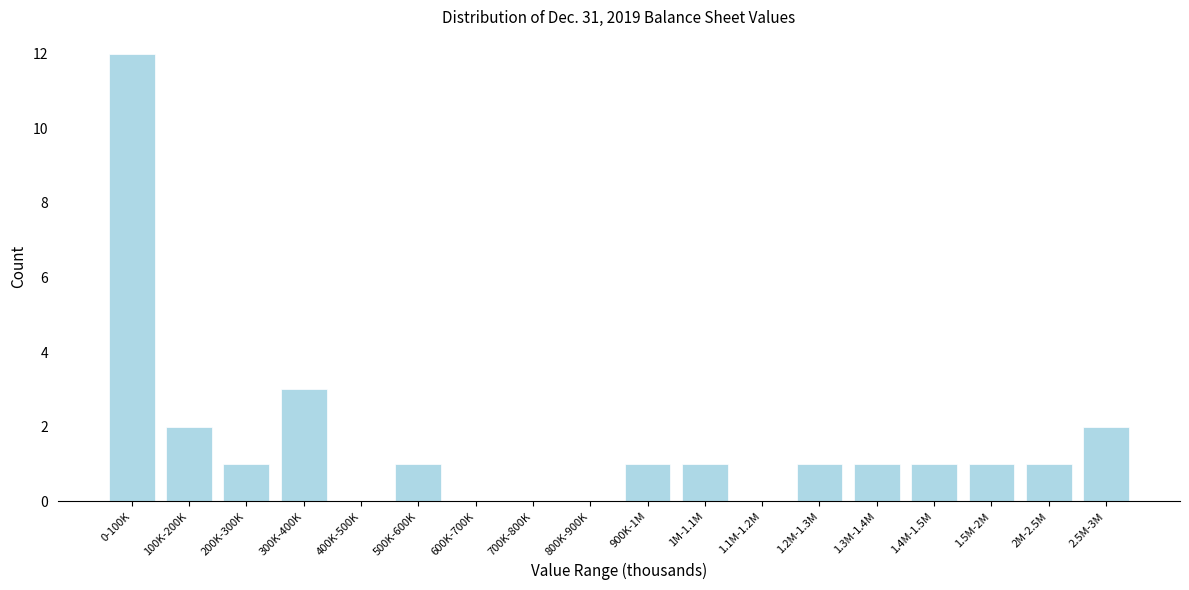

Reading left to right, extract all data points from this chart.

0-100K=12	100K-200K=2	200K-300K=1	300K-400K=3	400K-500K=0	500K-600K=1	600K-700K=0	700K-800K=0	800K-900K=0	900K-1M=1	1M-1.1M=1	1.1M-1.2M=0	1.2M-1.3M=1	1.3M-1.4M=1	1.4M-1.5M=1	1.5M-2M=1	2M-2.5M=1	2.5M-3M=2